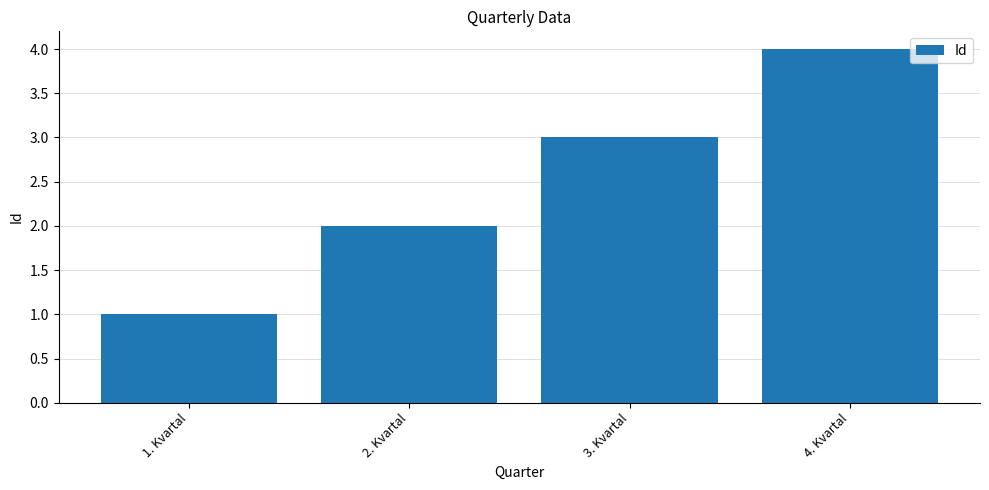

What is the minimum value shown in the chart?

1